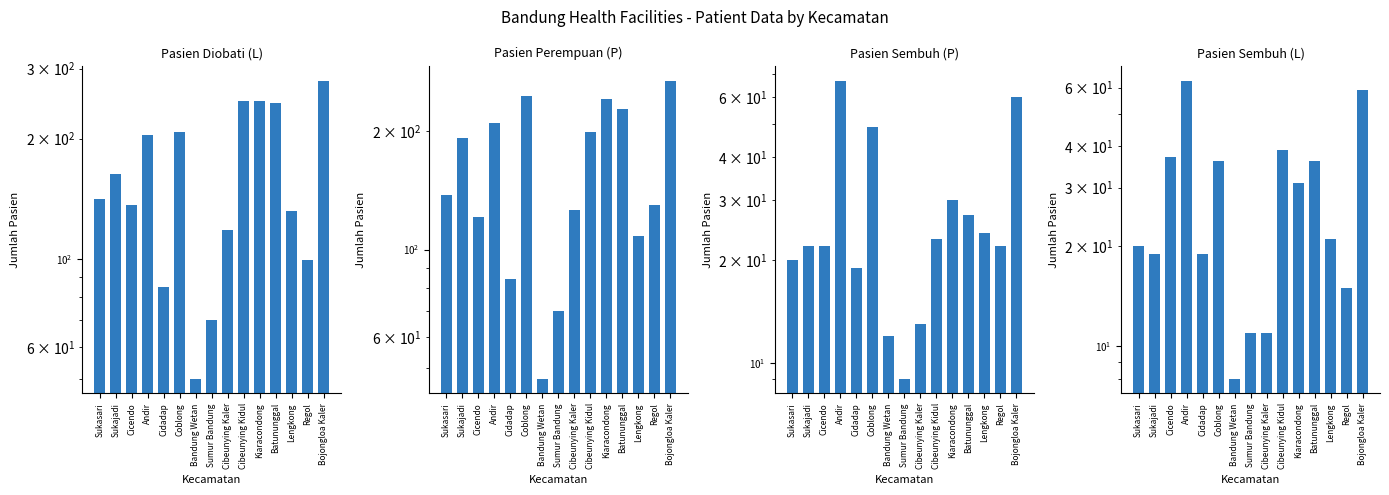

What position from the left is Cibeunying Kidul?

10